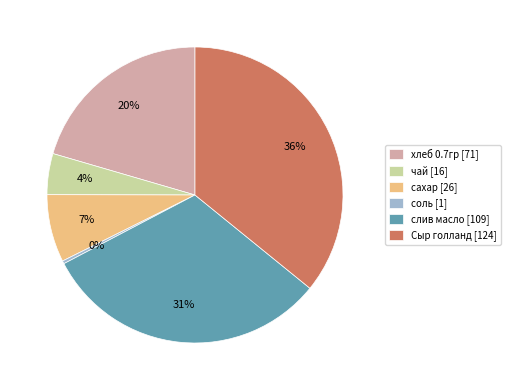

How many segments does this pie chart have?

6